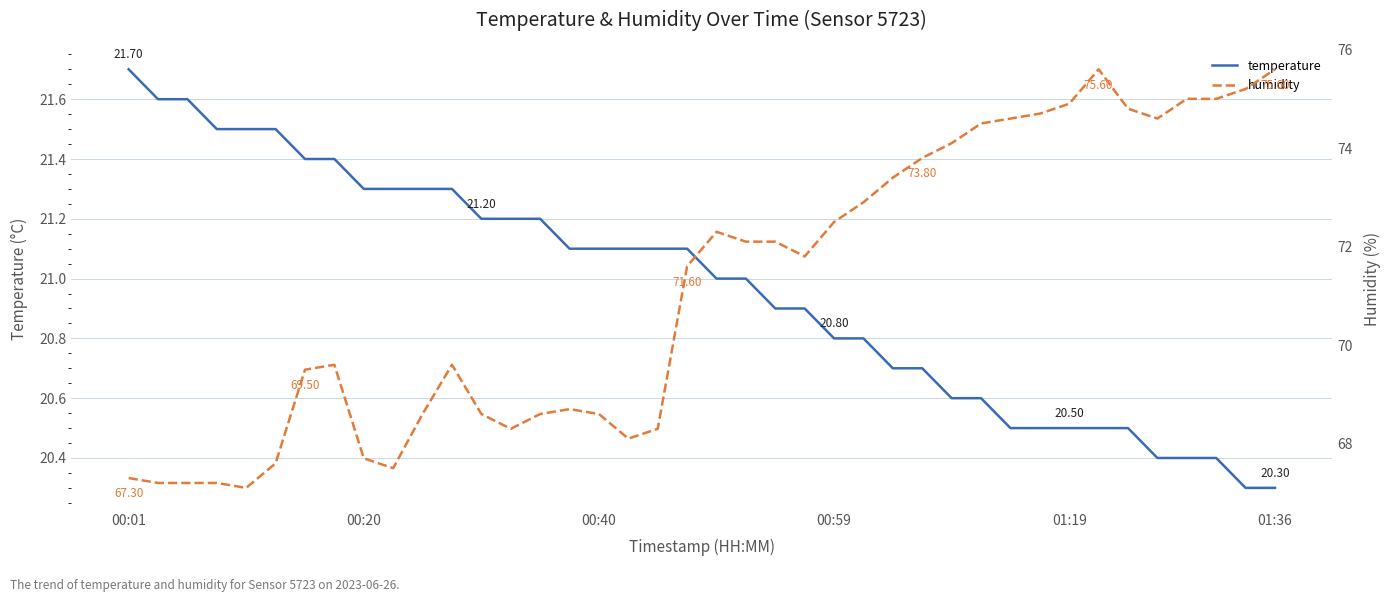

Count the number of categories in the chart.

40